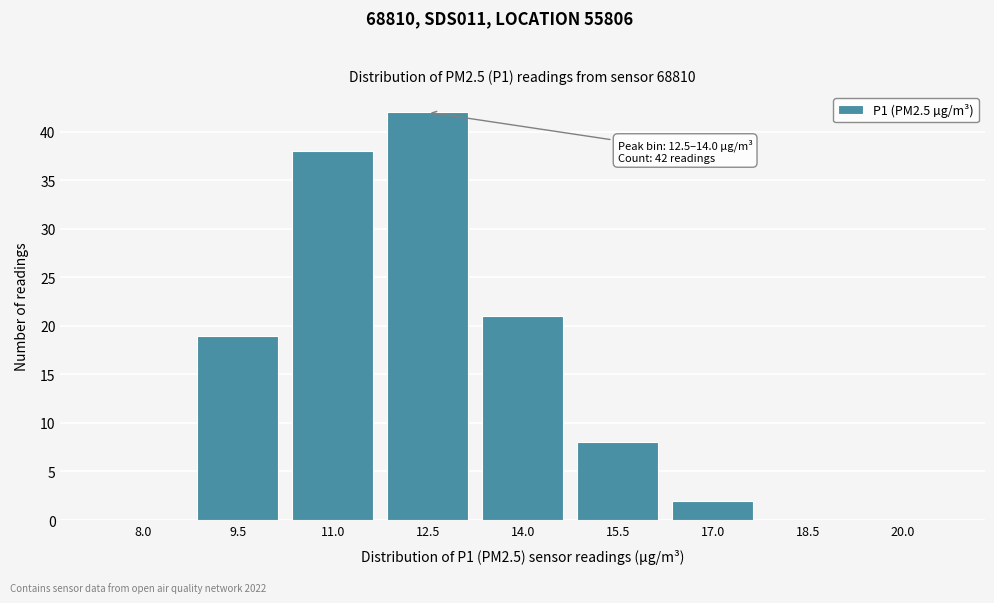

Reading right to left, extract all data points from this chart.

20.0=0	18.5=0	17.0=2	15.5=8	14.0=21	12.5=42	11.0=38	9.5=19	8.0=0